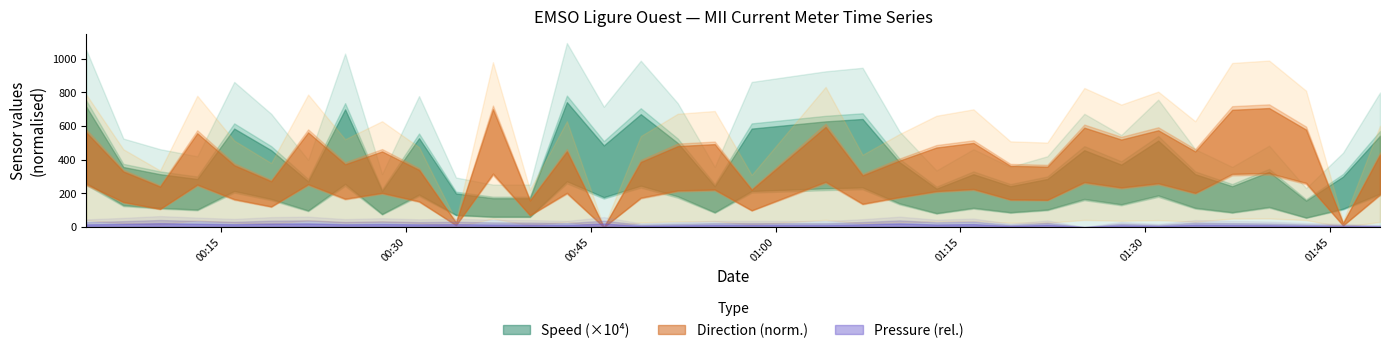

True or false: Heading and Speed cross at least once.

False